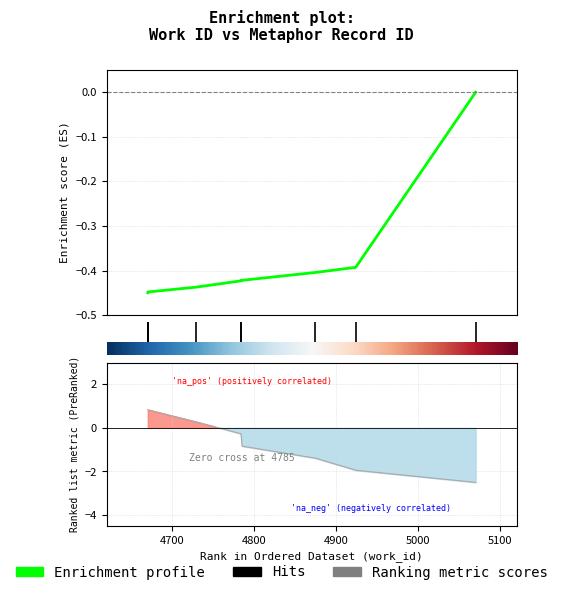

Does the chart display data point markers on the line(s)?

No